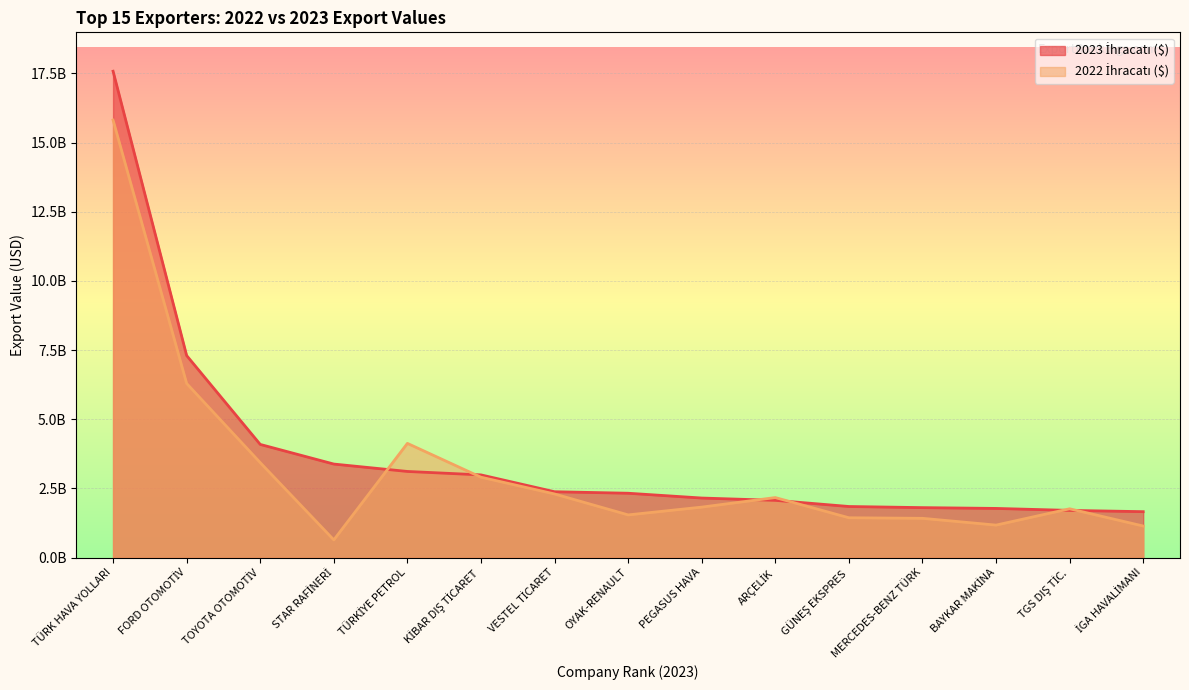

Reading left to right, what are all the values shown in this chart?

2023 İhracatı ($): 17578229361.0	7300233486.3	4087975189.9	3378443511.9	3111103397.9	2986922876.6	2377961745.5	2323579888.3	2150260411.6	2066535561.1	1844180851.2	1803516920.1	1774595116.8	1703167475.0	1657428715.8
2022 İhracatı ($): 15813852618.5	6290945282.3	3429431316.1	636728418.4	4126211503.7	2902855689.7	2297632482.0	1540746227.6	1822052383.2	2167005643.8	1437318783.7	1416942563.4	1171879195.8	1761327663.0	1138808795.4